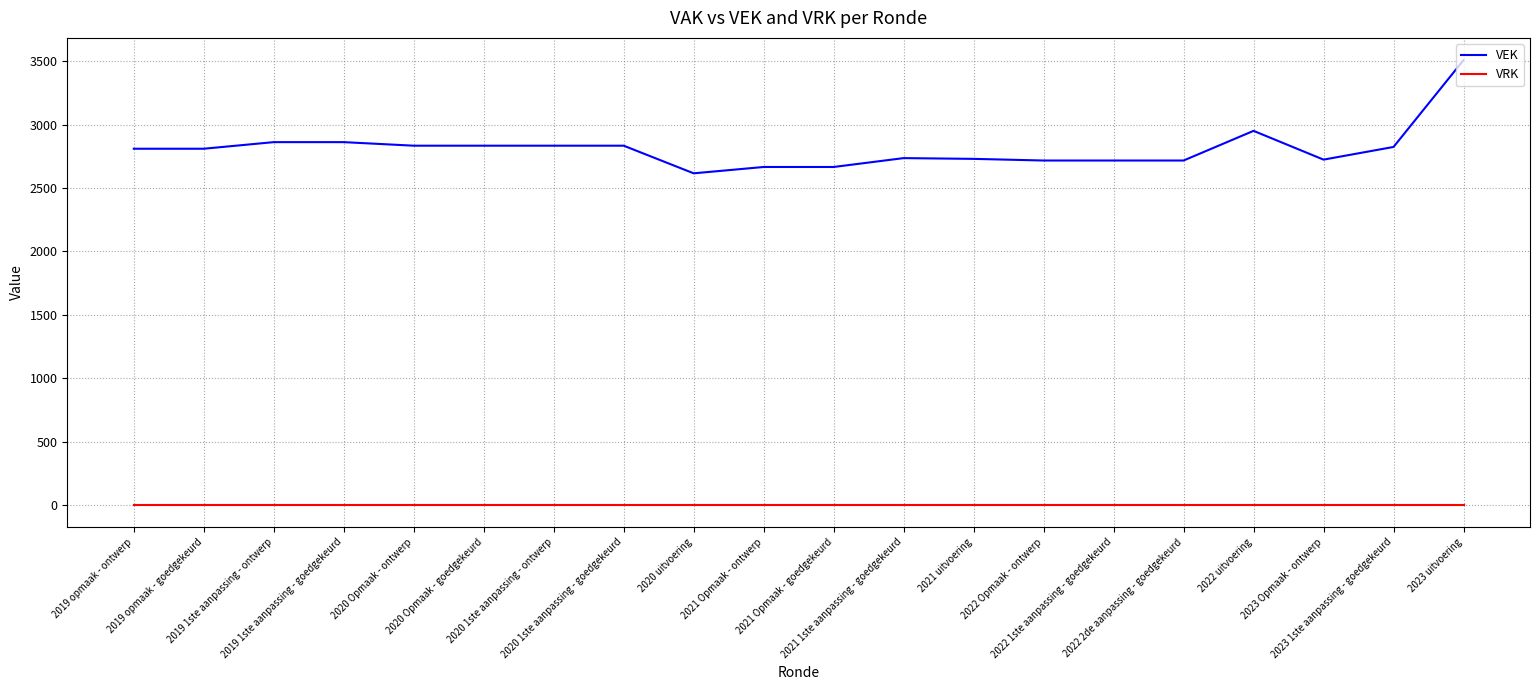

True or false: VEK and VRK cross at least once.

False